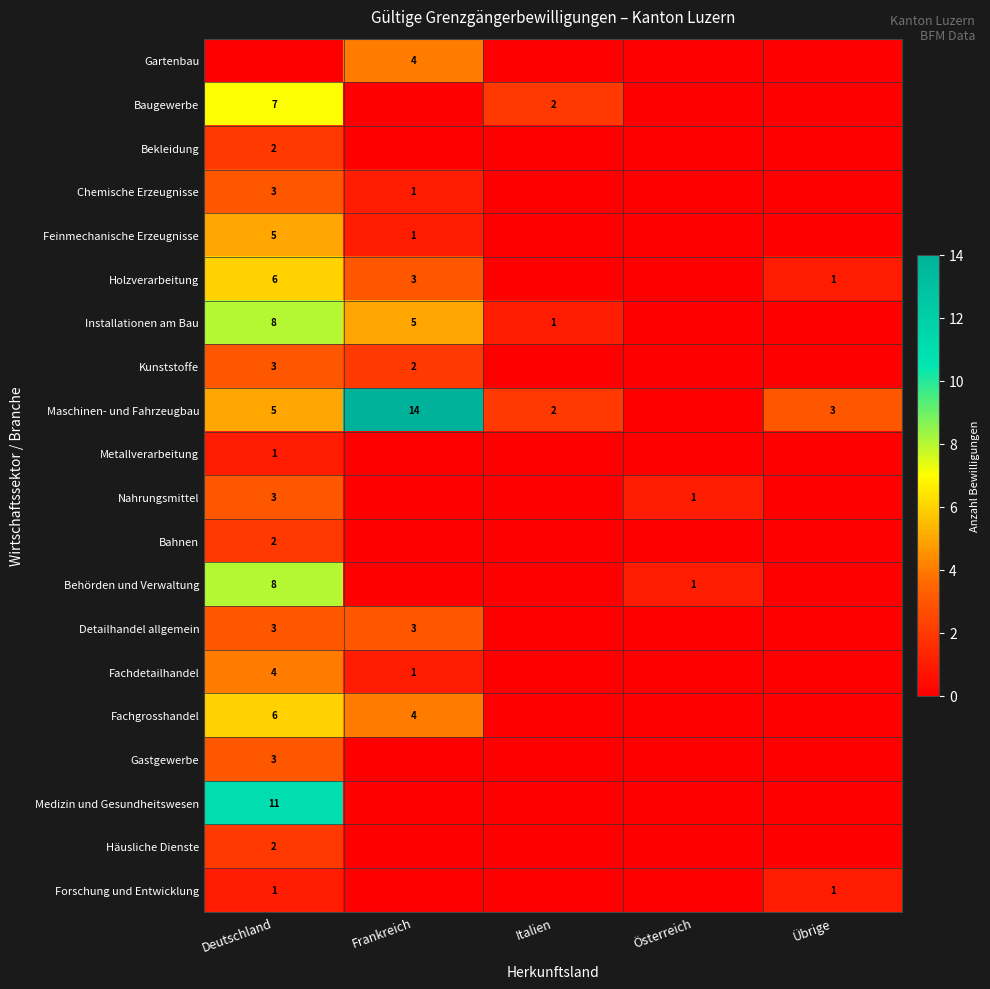

The value of Feinmechanische Erzeugnisse at Frankreich is 1. True or false?

True